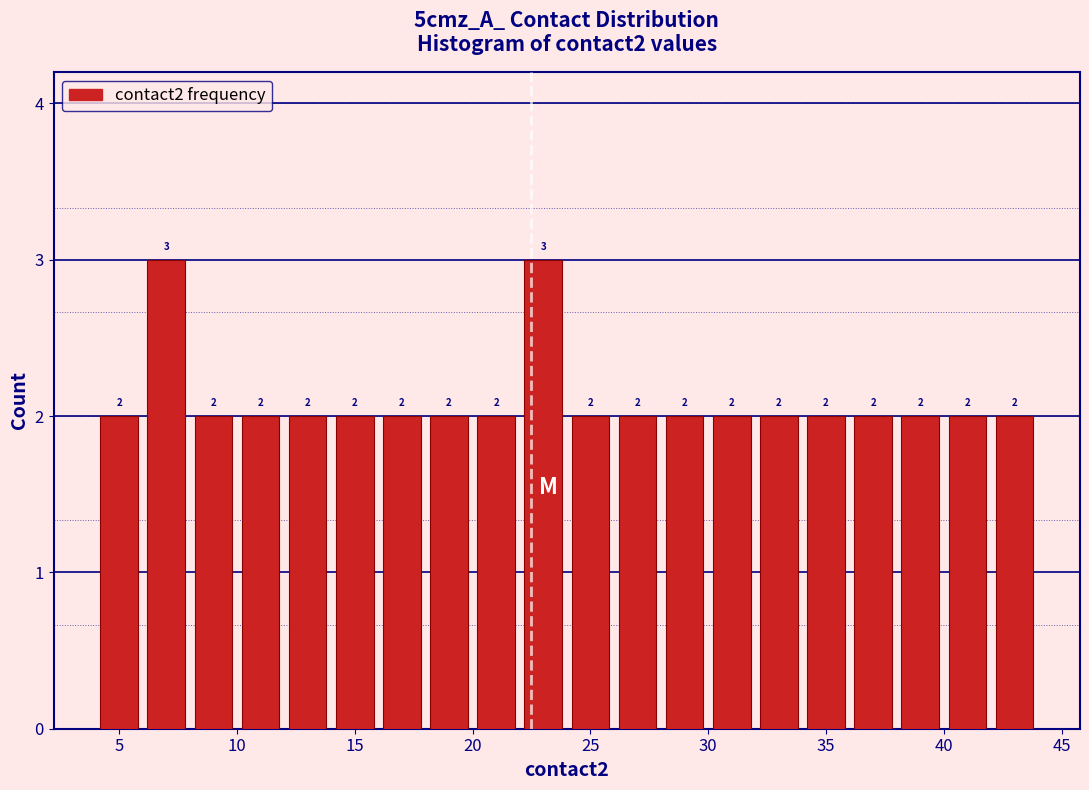

Reading left to right, transcribe this chart: for each bar, give the range it covers on the x-axis and its height.

4 to 6: 2
6 to 8: 3
8 to 10: 2
10 to 12: 2
12 to 14: 2
14 to 16: 2
16 to 18: 2
18 to 20: 2
20 to 22: 2
22 to 24: 3
24 to 26: 2
26 to 28: 2
28 to 30: 2
30 to 32: 2
32 to 34: 2
34 to 36: 2
36 to 38: 2
38 to 40: 2
40 to 42: 2
42 to 44: 2